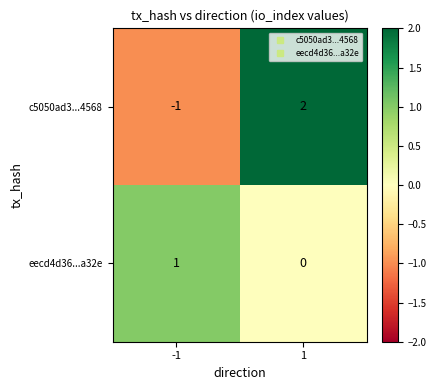

The c5050ad3...4568 series shows 0 at -1. True or false?

False